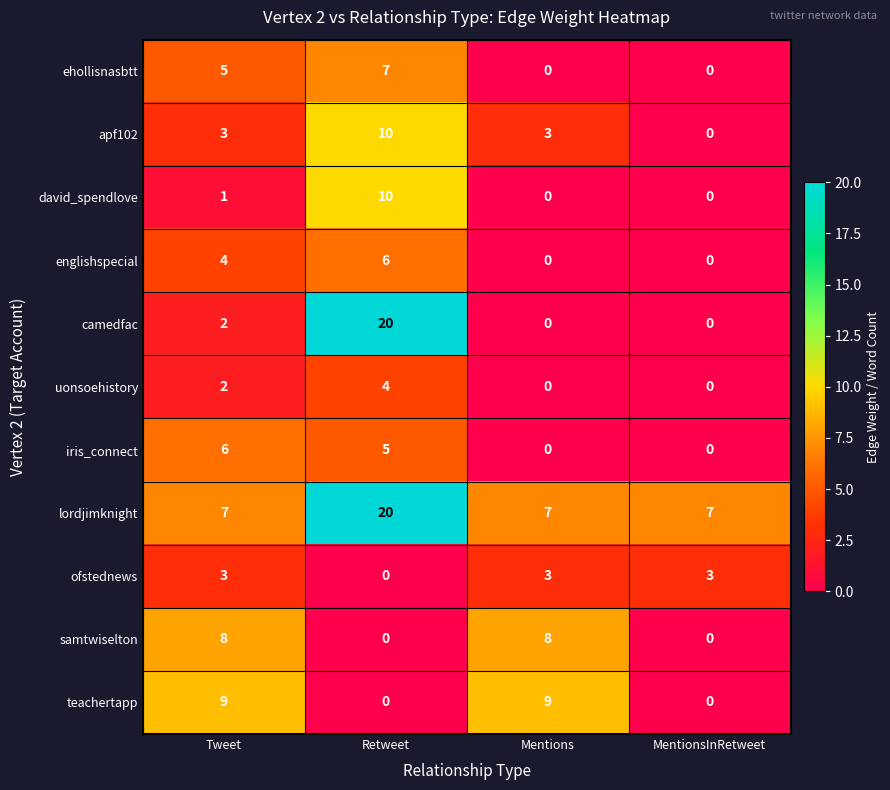

What is the difference between the highest and lowest values at Tweet?

8